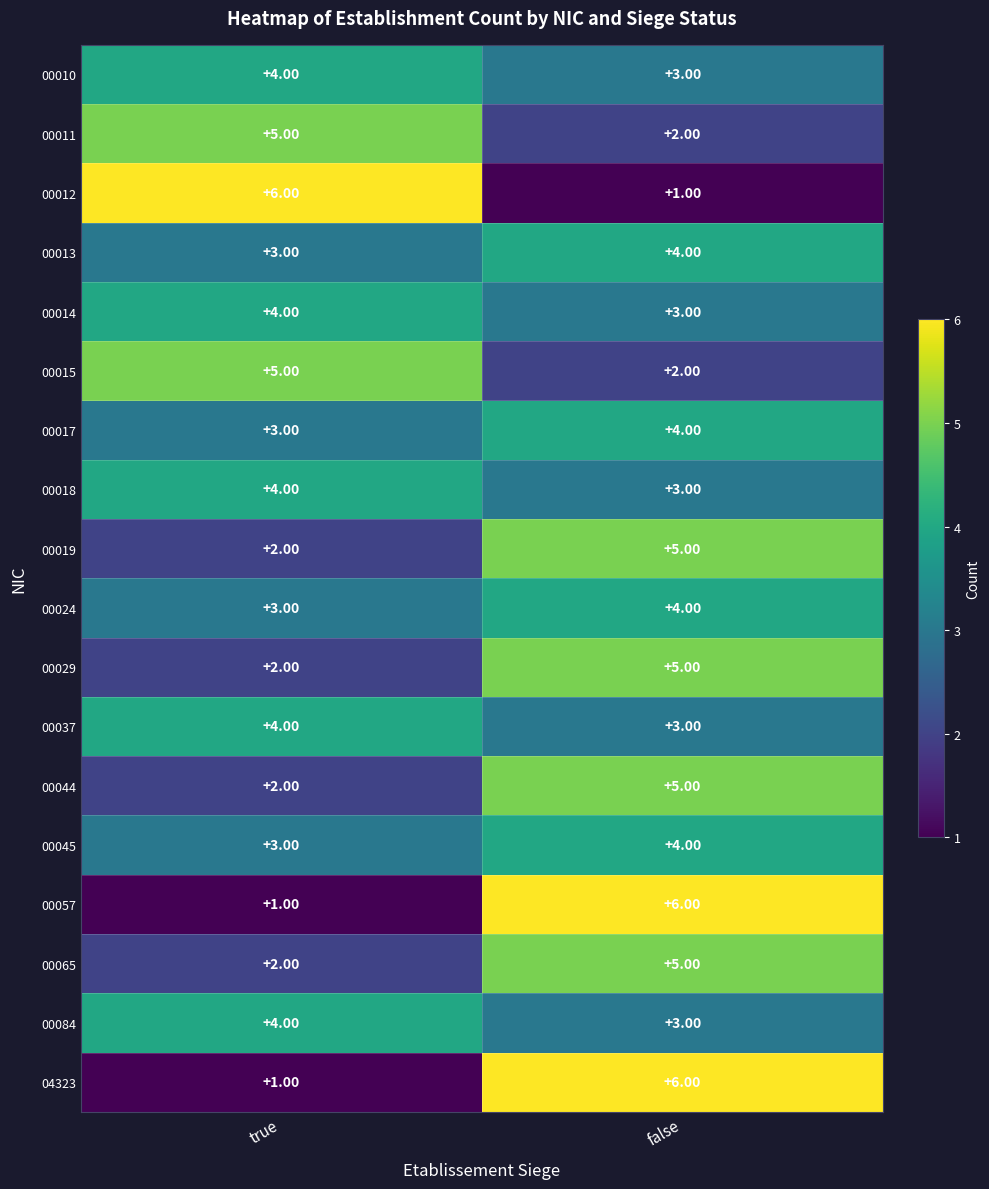

Where is 04323 nearest to the value 3?

true